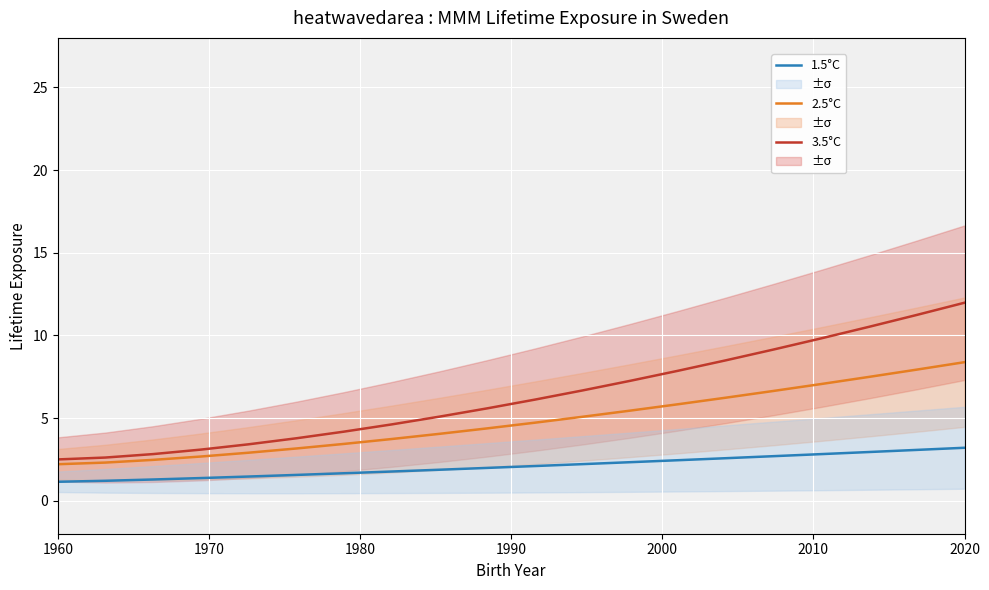

What is the smallest value displayed?

1.1